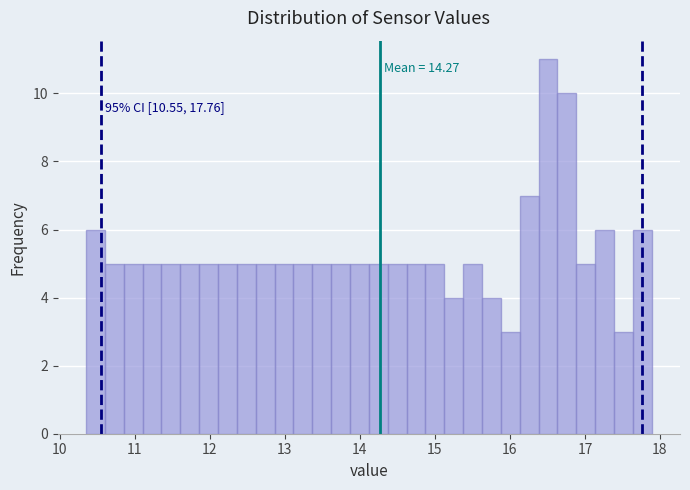

Read against the x-axis, roughly where is the centre of the tallest bar?

16.5